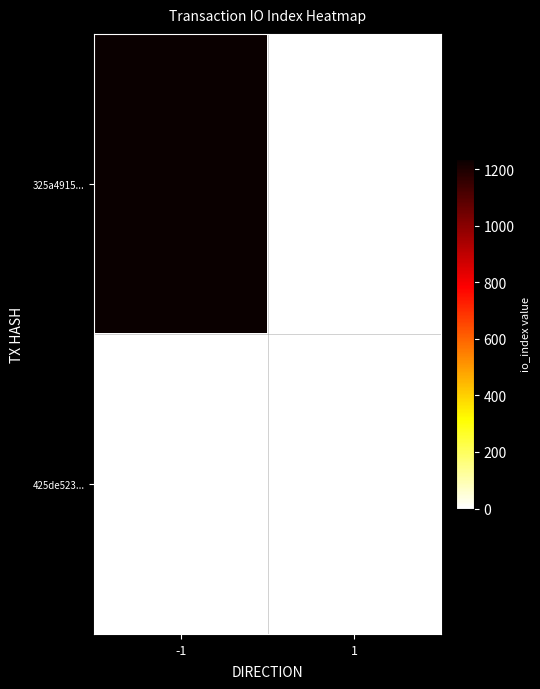

Between -1 and 1, which series saw the biggest shift?

325a4915...